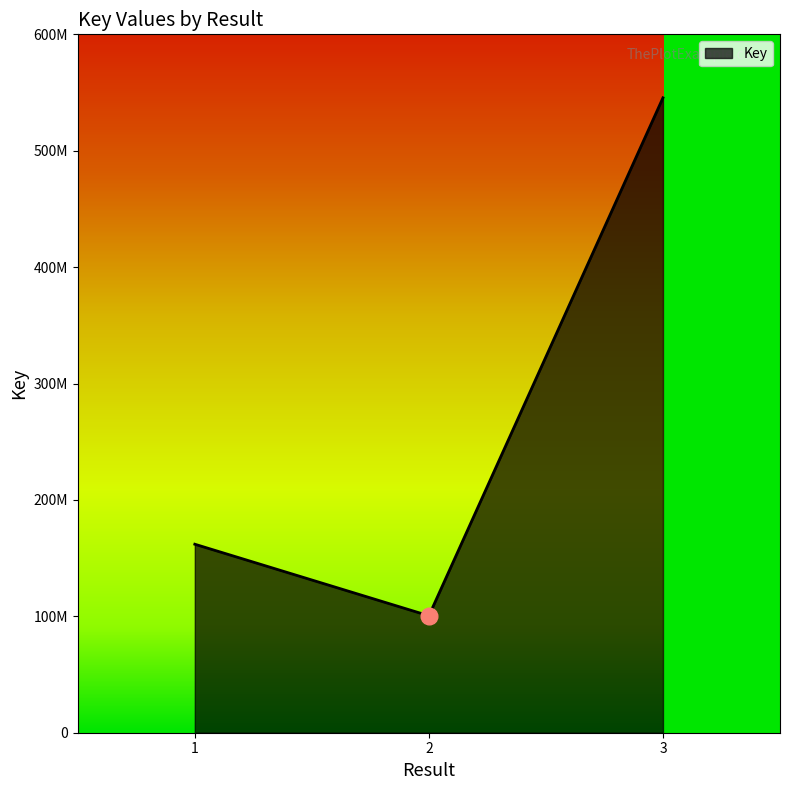

List the labels in order of value, largest first.

3, 1, 2